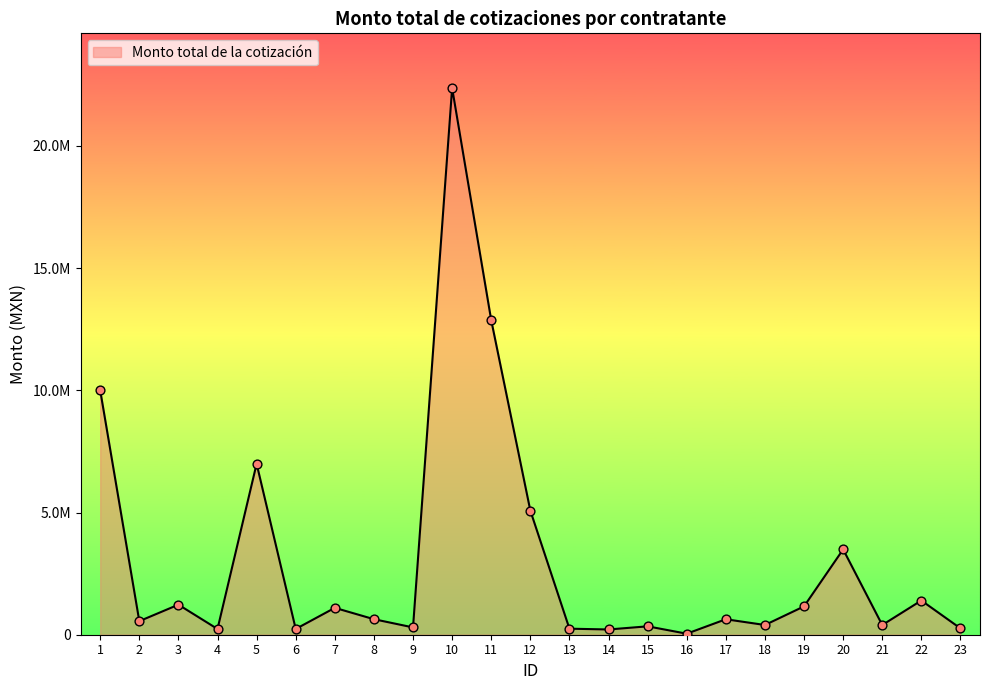

What is the change in value from 11 to 16?

-12828251.6